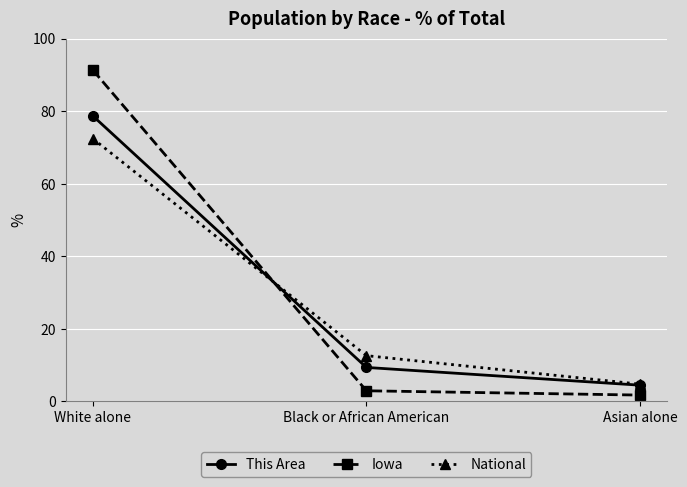

Rank the categories by Iowa value from highest to lowest.

White alone, Black or African American, Asian alone